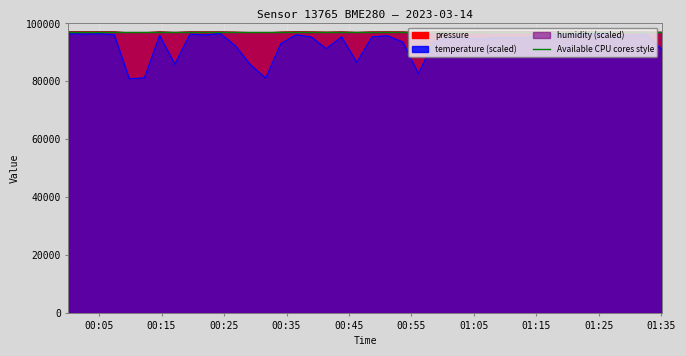

True or false: temperature and pressure intersect in this chart.

False